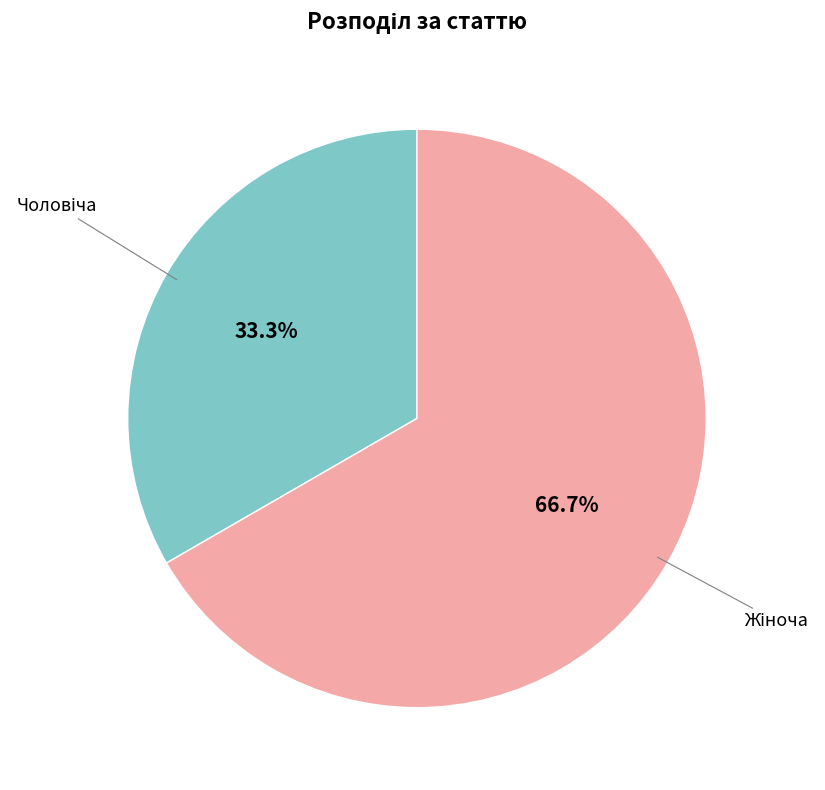

Does any single category account for the majority?

Yes